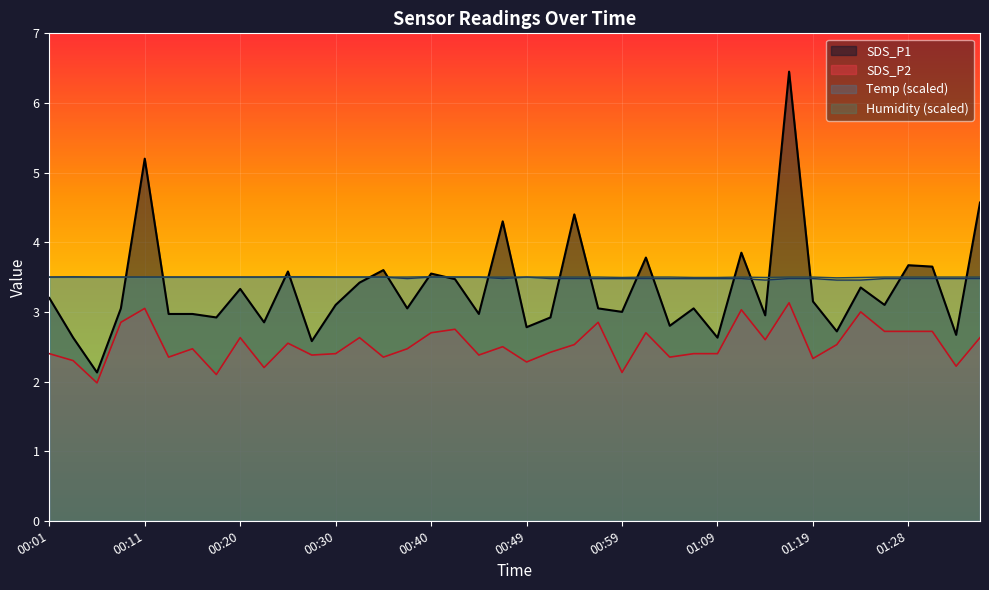

Count the number of data series in this chart.

4